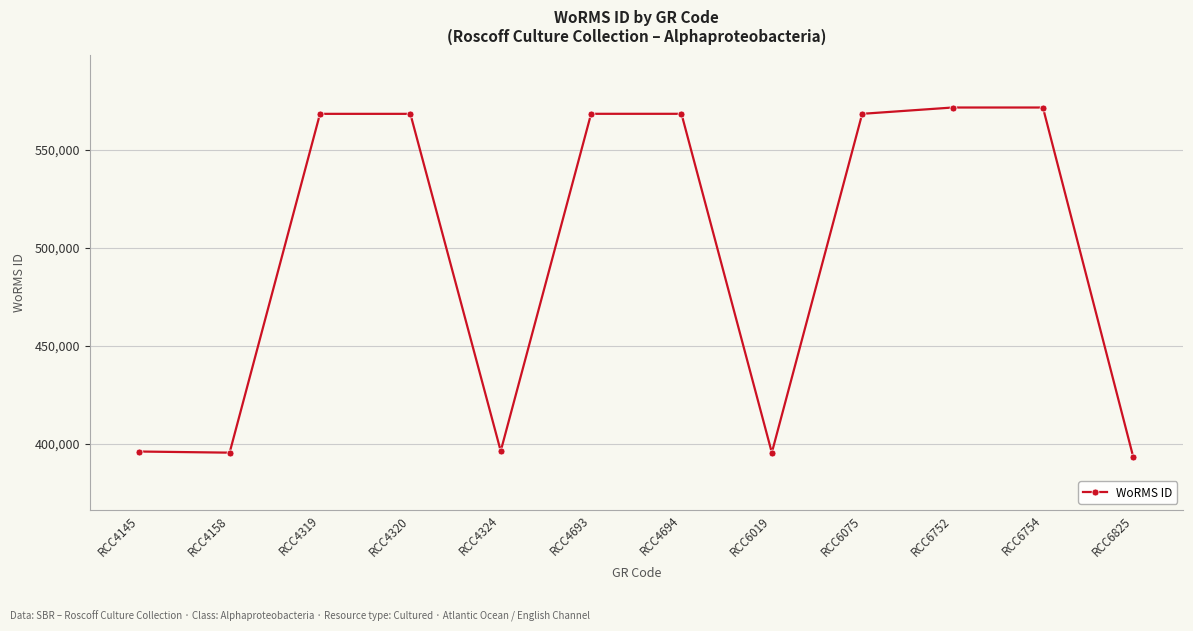

The chart shows a value of 904630 at RCC4693. True or false?

False